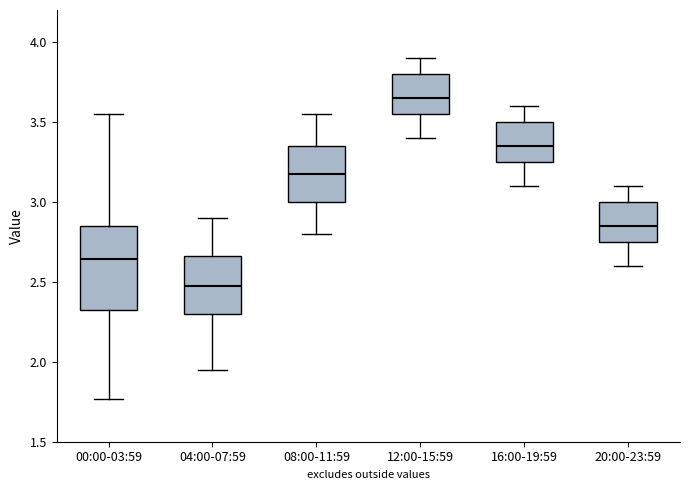

Reading left to right, transcribe this box plot: for each box, give where its median line is, the range the box spans, and where its two whiskers end, as read against the y-axis. The values are not printed on the chart, so give them approximately, as read against the axis.

00:00-03:59: median 2.65, box 2.30 to 2.85, whiskers 1.75 to 3.55
04:00-07:59: median 2.50, box 2.30 to 2.65, whiskers 1.95 to 2.90
08:00-11:59: median 3.20, box 3.00 to 3.35, whiskers 2.80 to 3.55
12:00-15:59: median 3.65, box 3.55 to 3.80, whiskers 3.40 to 3.90
16:00-19:59: median 3.35, box 3.25 to 3.50, whiskers 3.10 to 3.60
20:00-23:59: median 2.85, box 2.75 to 3.00, whiskers 2.60 to 3.10